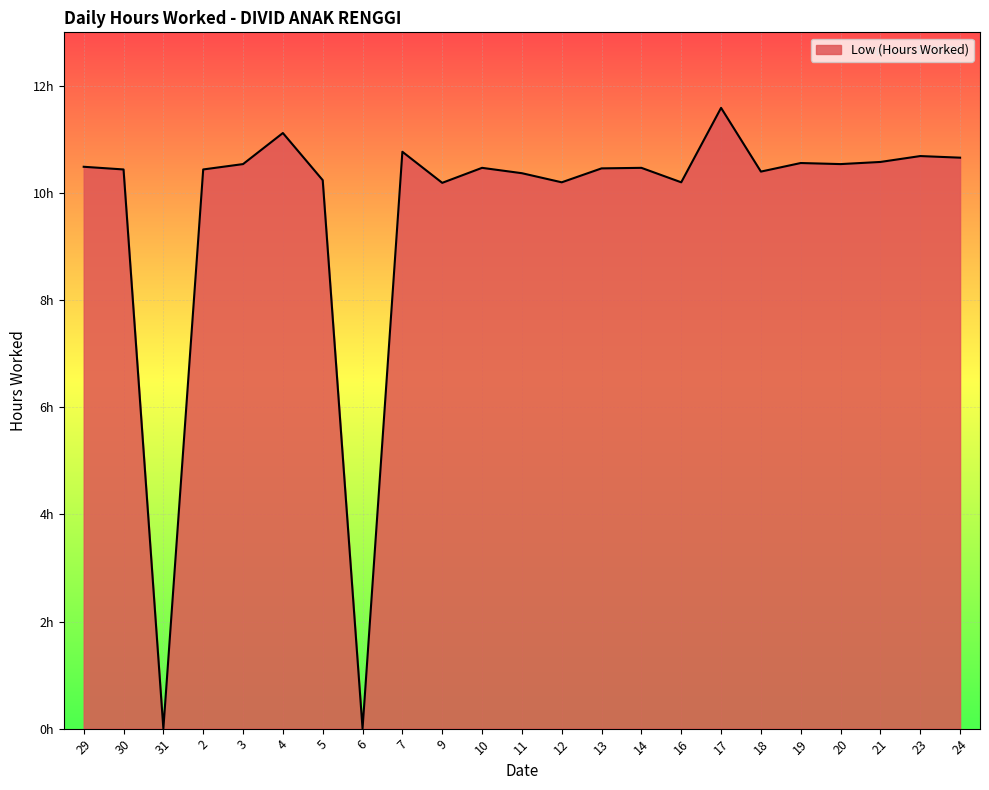

Is this an area chart (filled region under the line)?

Yes